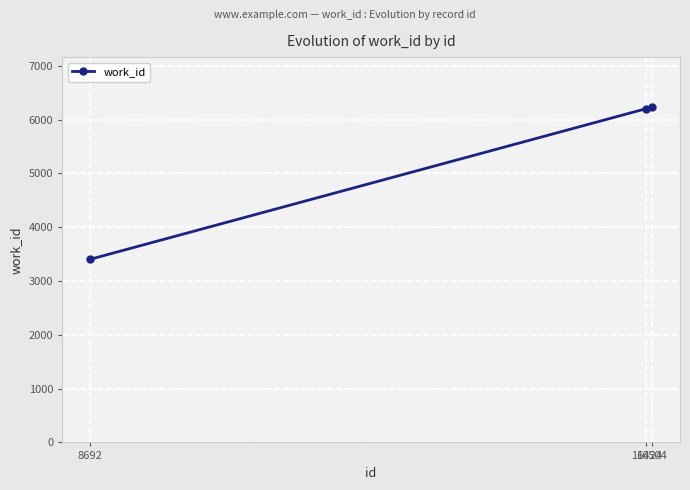

What is the value of the 2nd point from the left?

6203